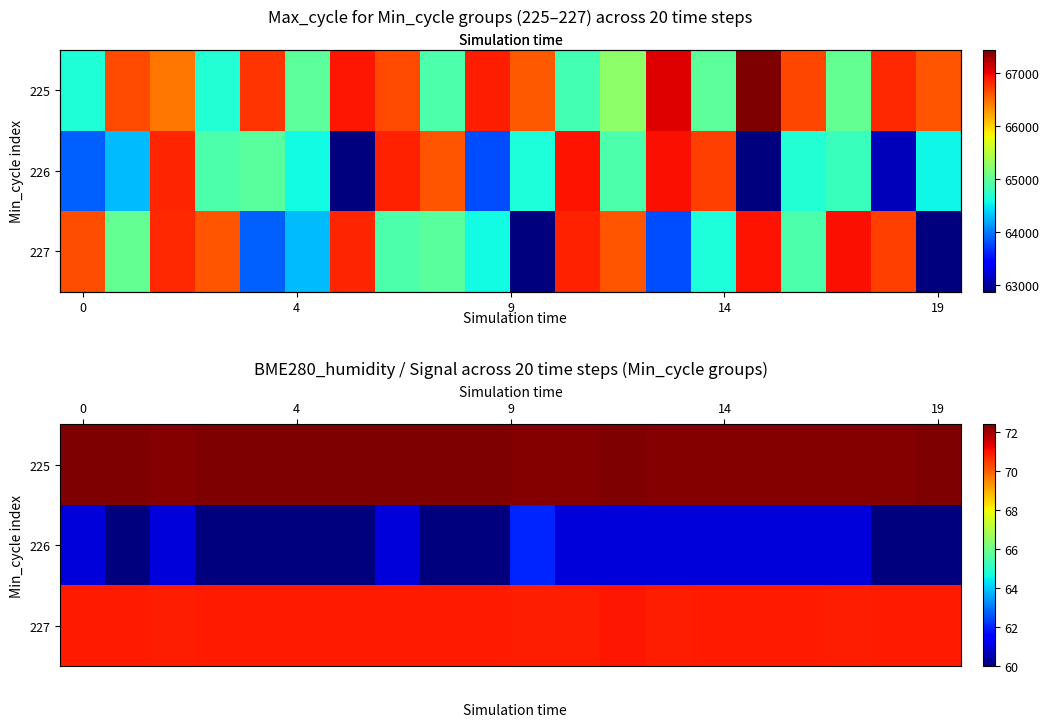

Count the 225 values in the range 72 to 73.

20